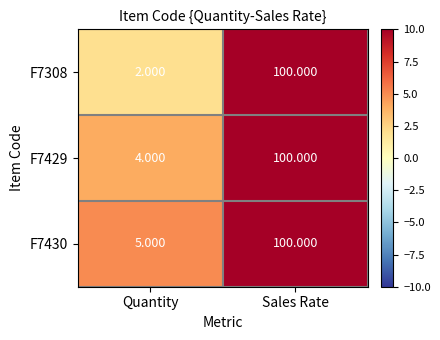

How many data points in F7308 are less than 100?

1